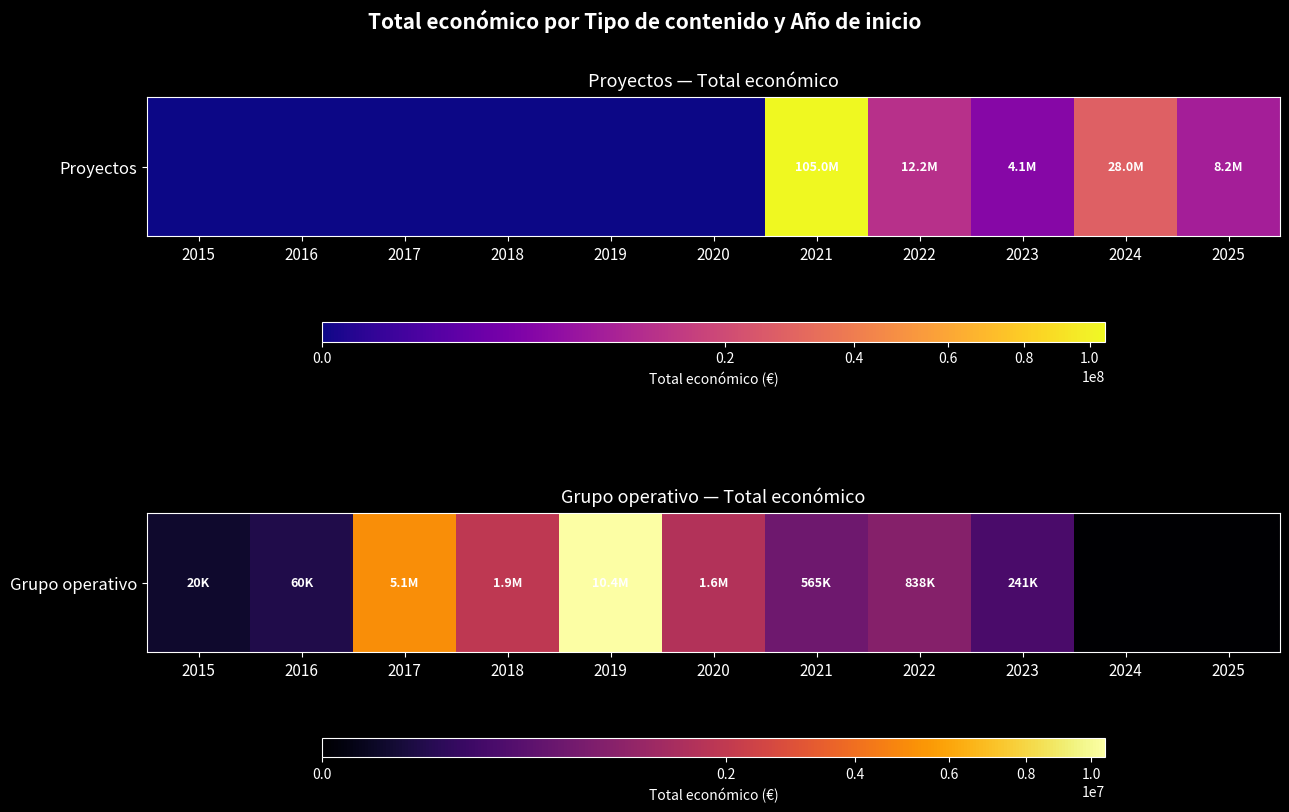

List the labels in order of value, largest first.

2019, 2017, 2018, 2020, 2022, 2021, 2023, 2016, 2015, 2024, 2025